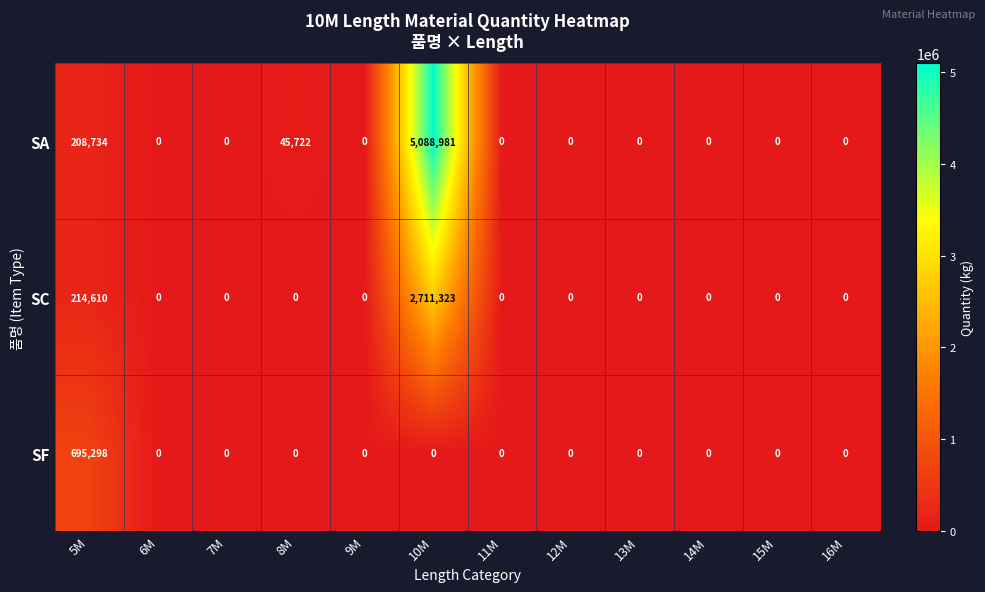

Which series changed the most between 10M and 11M?

SA